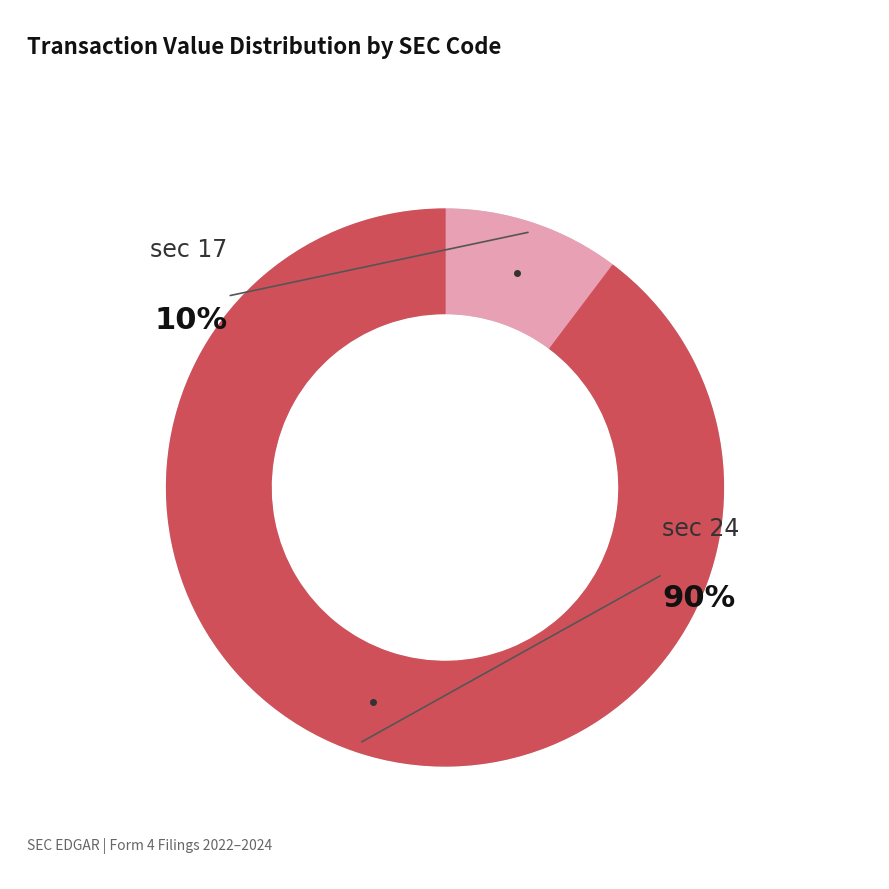

Does any single category account for the majority?

Yes